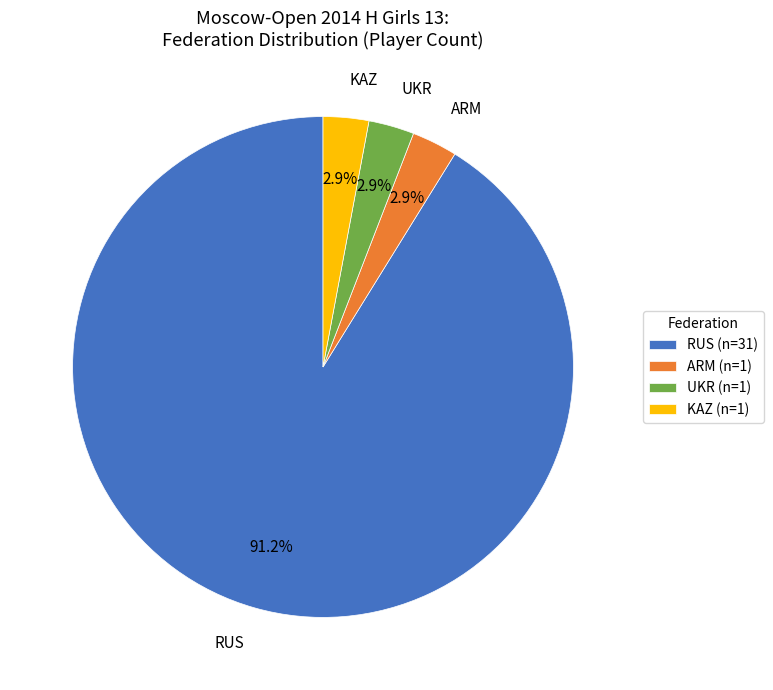

Which has a higher value, ARM (n=1) or RUS (n=31)?

RUS (n=31)